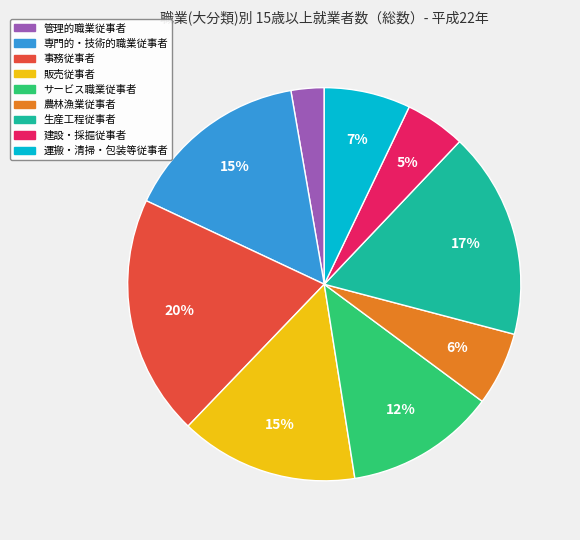

What is the smallest slice in the pie chart?

管理的職業従事者